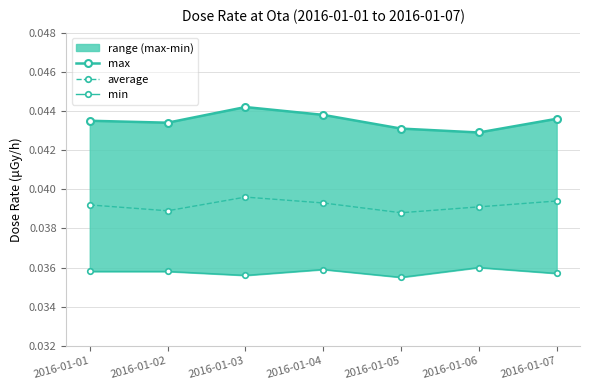

At which category is the sum across all series the highest?

2016-01-03